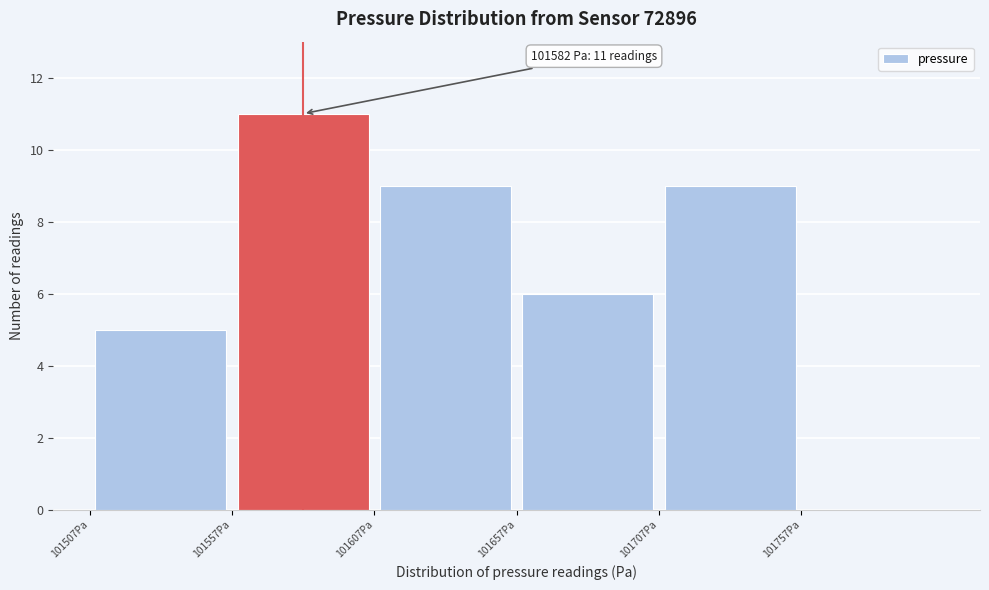

Over which range of the x-axis is the bar tallest?

101555 to 101605